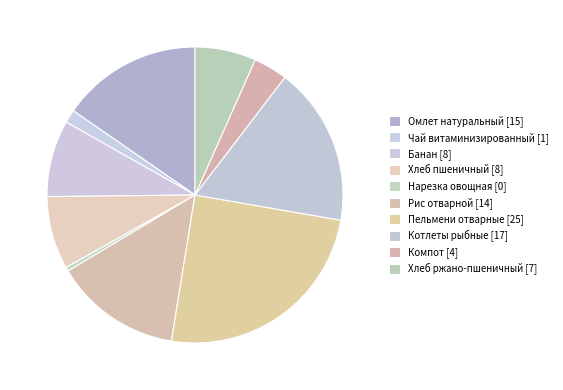

Count the number of slices in the pie.

10